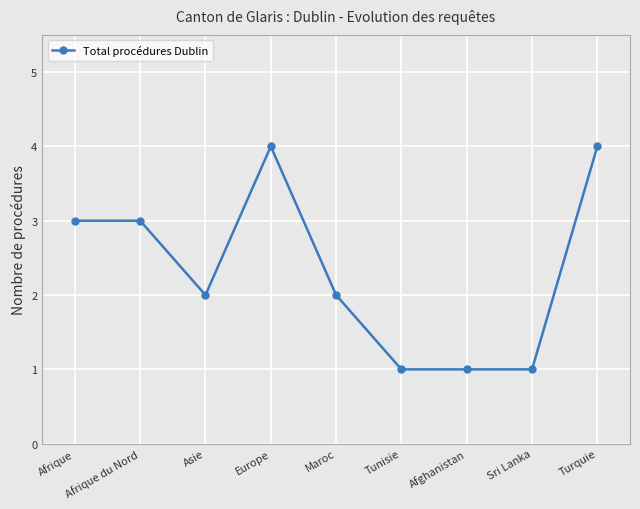

How many categories are shown in the chart?

9